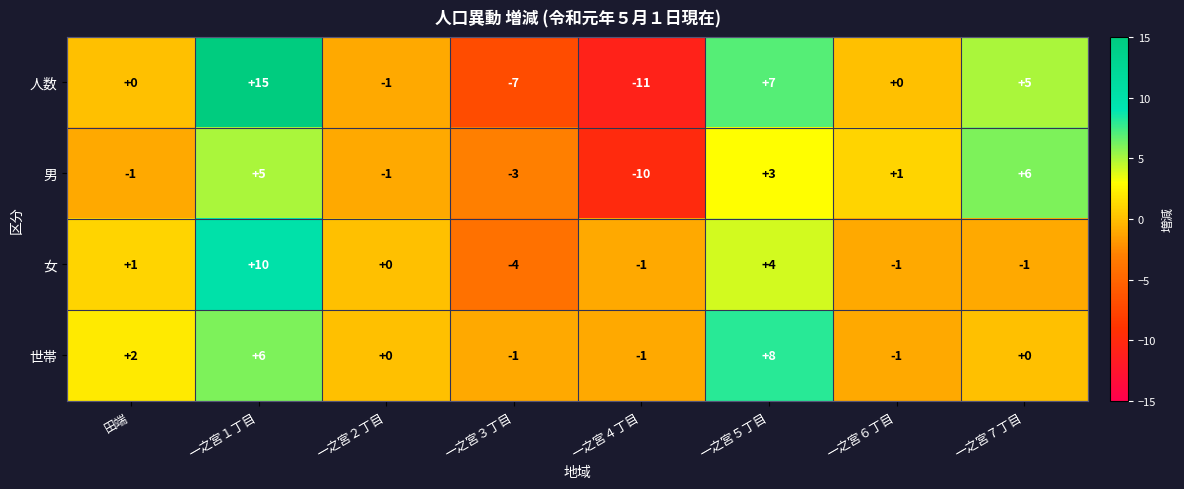

What is the difference between the second highest and minimum values in the 女 series?

8